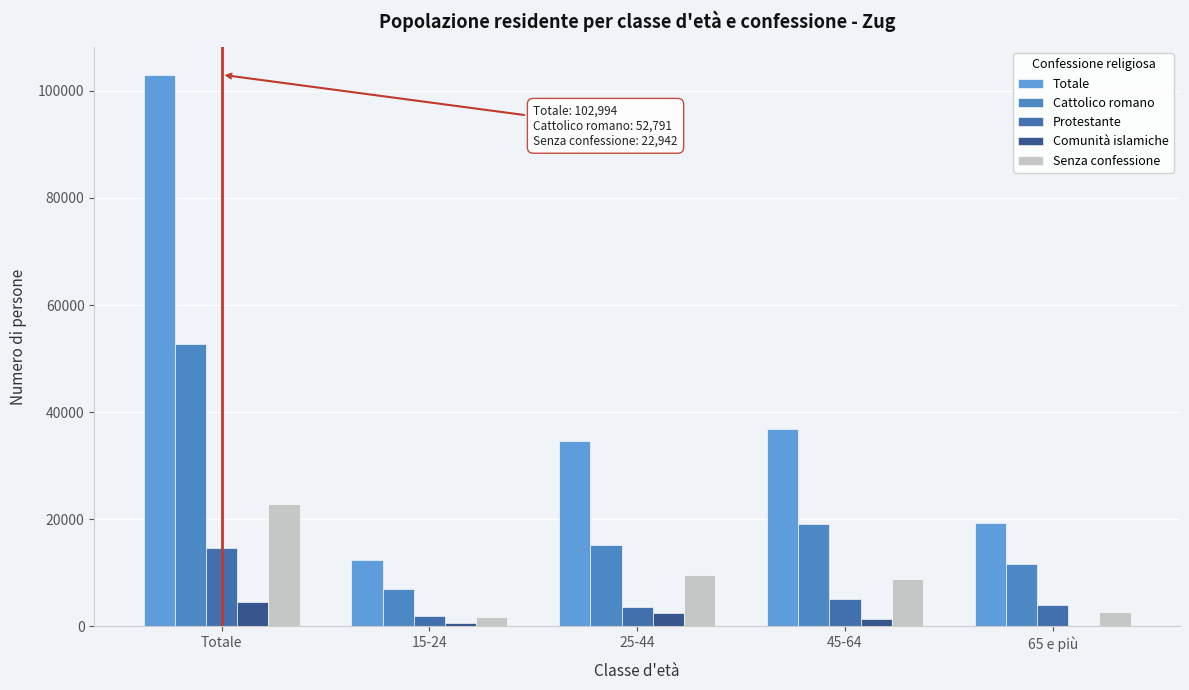

How many data points does each series have?

5